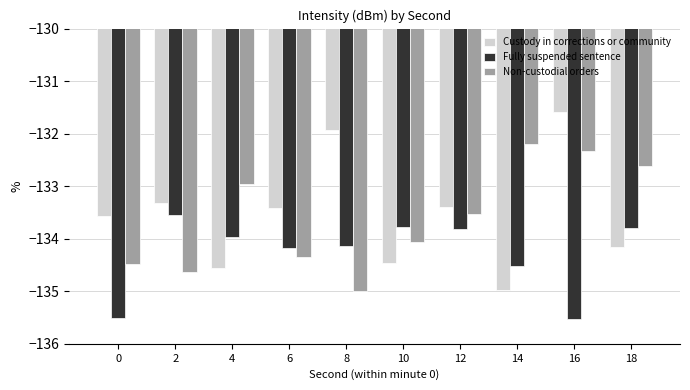

Are the bars grouped side by side (vs. stacked)?

Yes